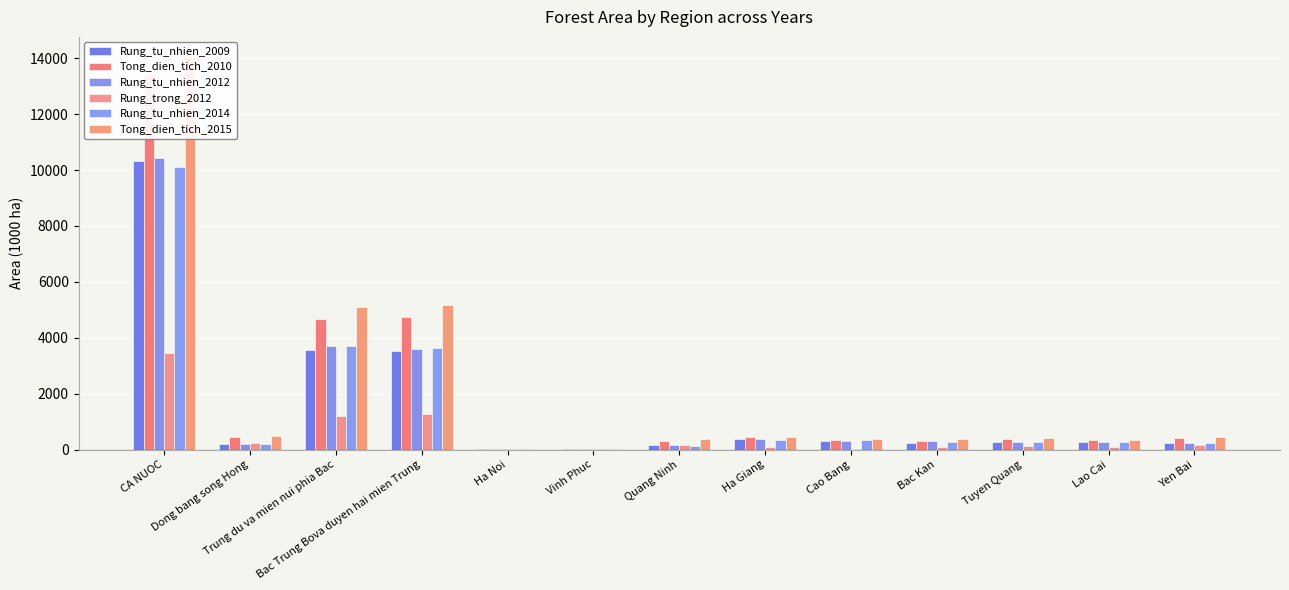

Are the bars horizontal?

No